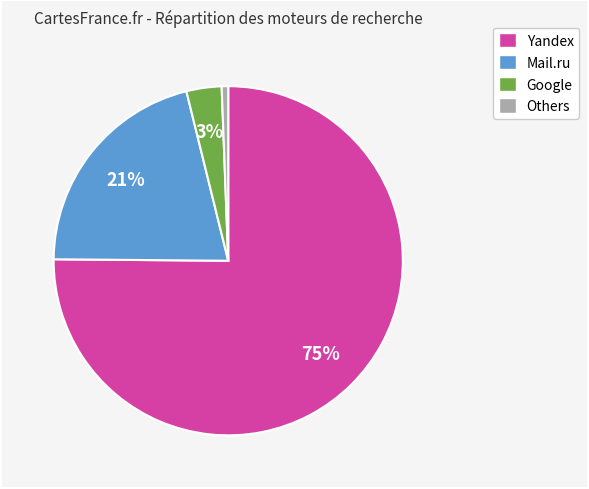

What is the largest slice in the pie chart?

Yandex